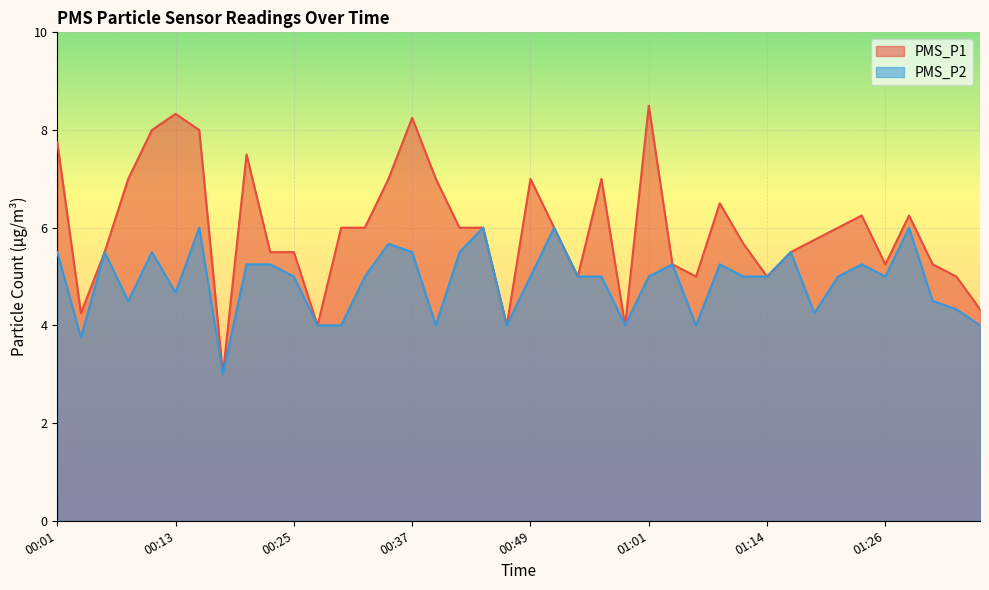

How many interior local peaks does the PMS_P2 series have?

11